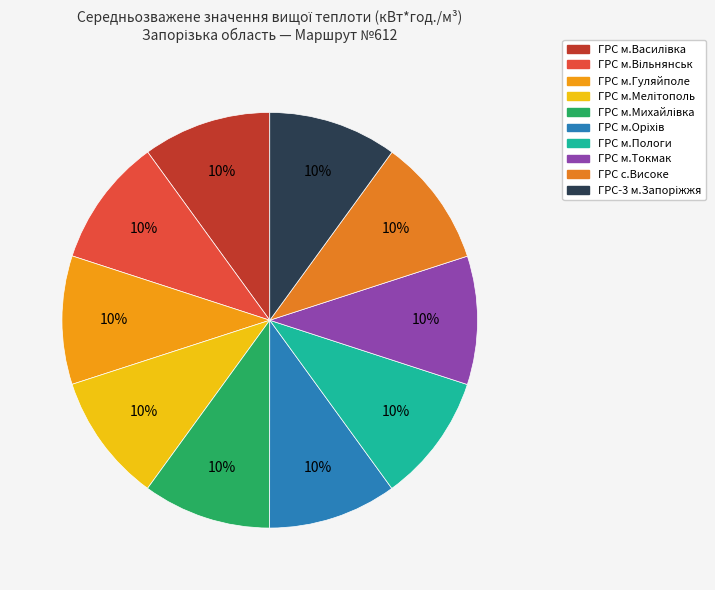

To the nearest percent, what is the combined percentage of ГРС с.Високе and ГРС-3 м.Запоріжжя?

20%